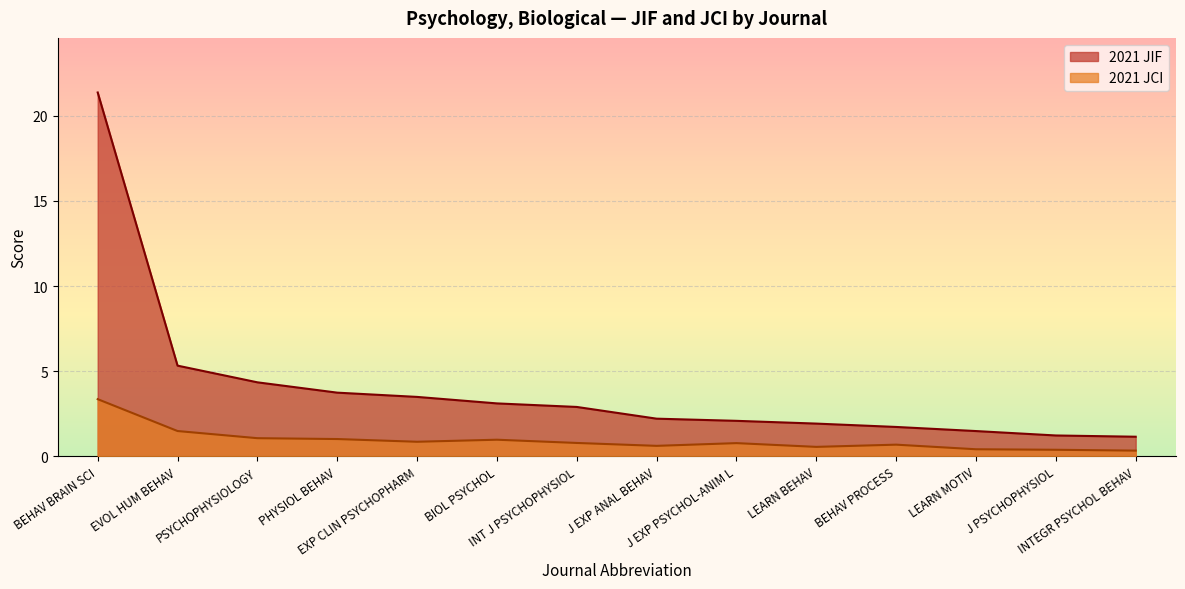

What position from the right is J EXP ANAL BEHAV?

7